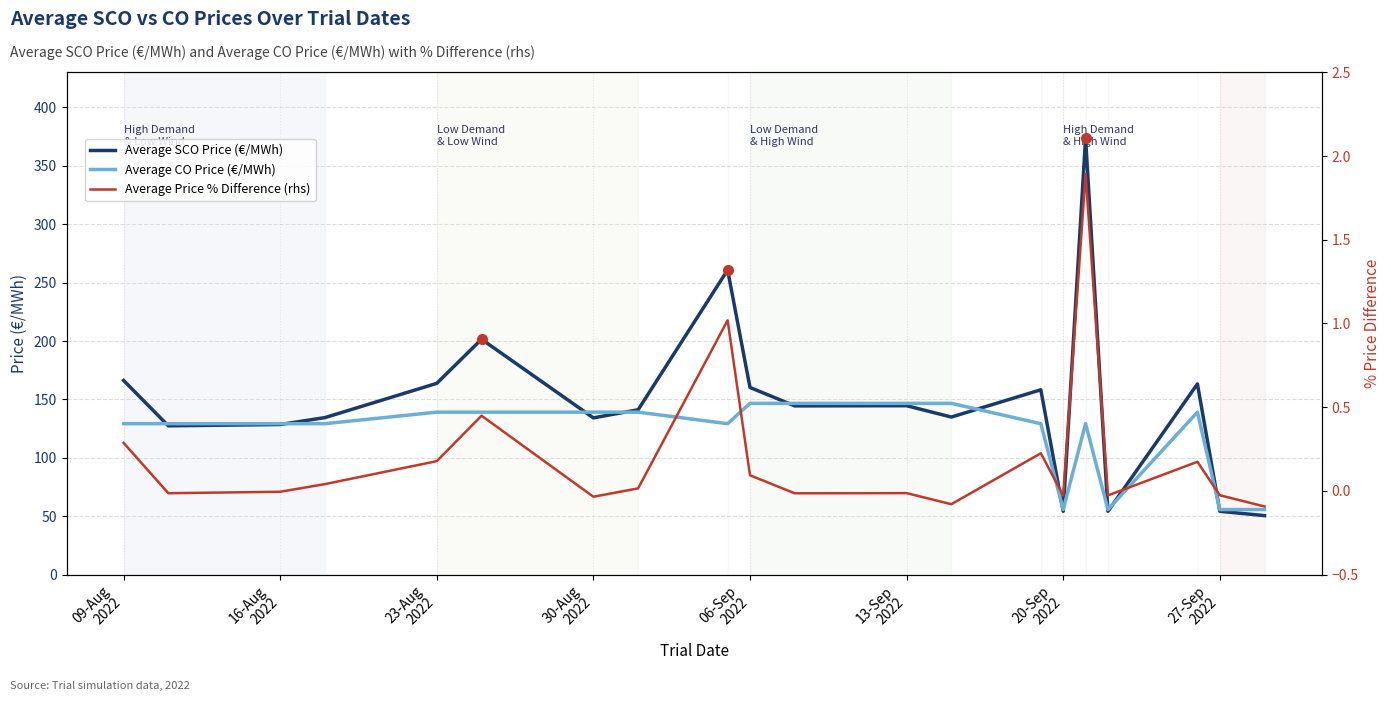

Count the number of categories in the chart.

20